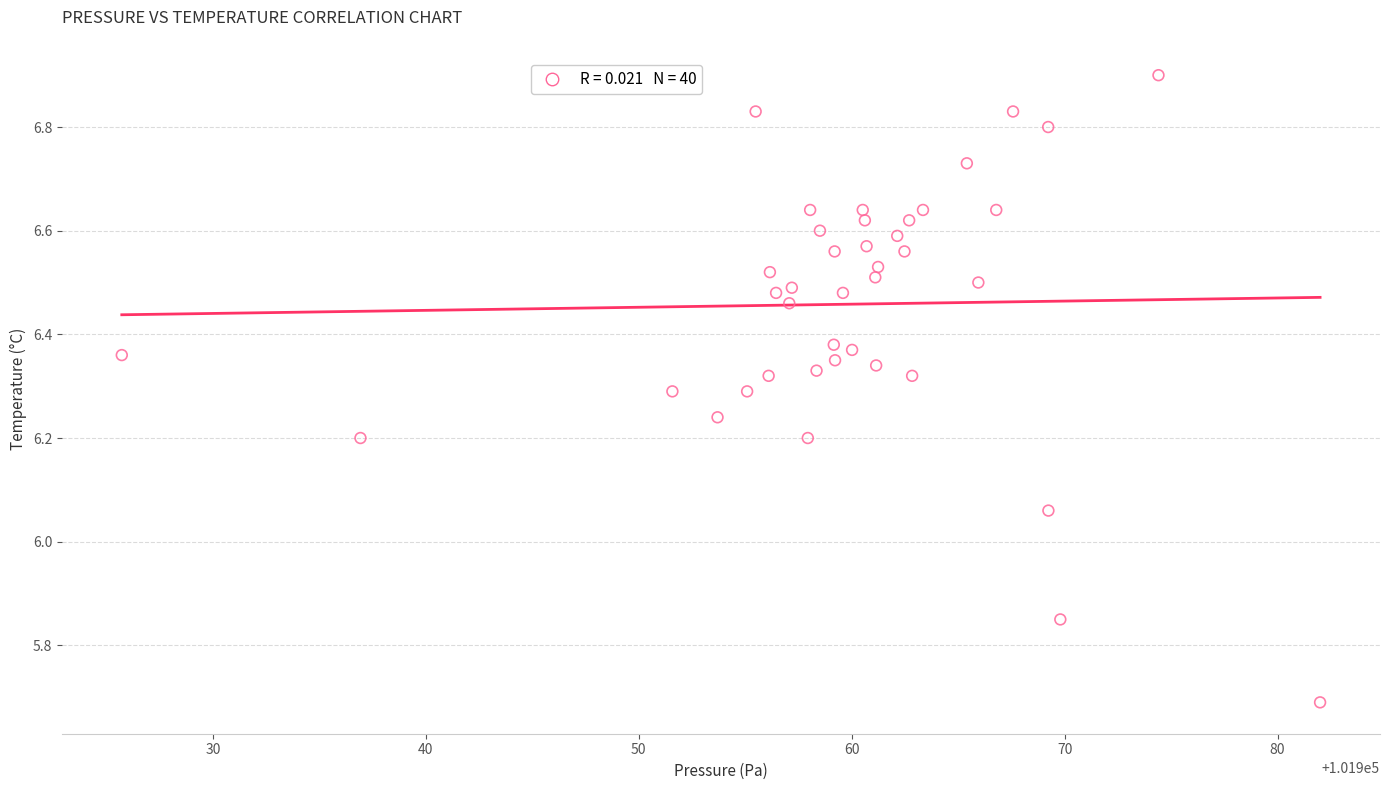

What is the range of X values (max minus min)?

56.3